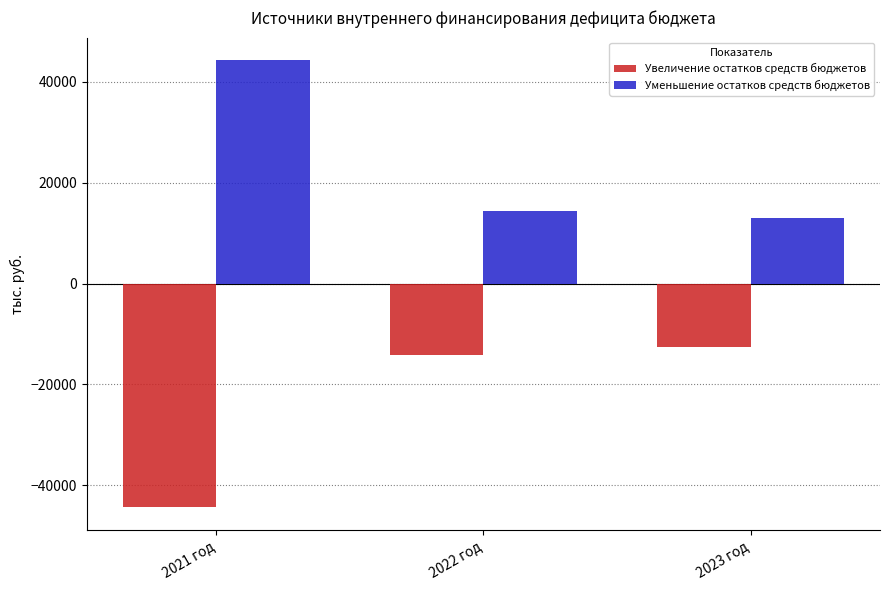

What is the difference between the second highest and minimum values in the Увеличение остатков средств бюджетов series?

30213.8